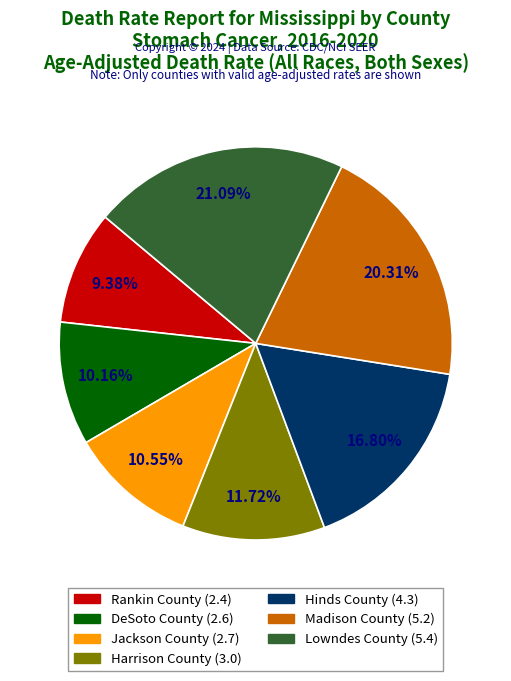

Does Rankin County represent more than half of the total?

No